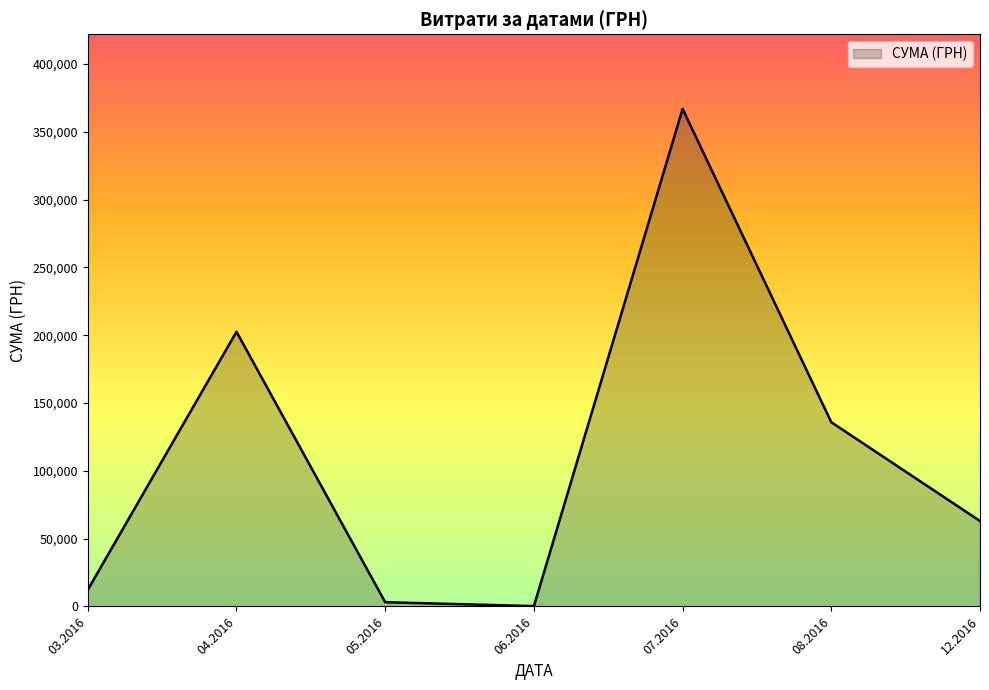

At which category does the data reach its first local peak?

04.2016